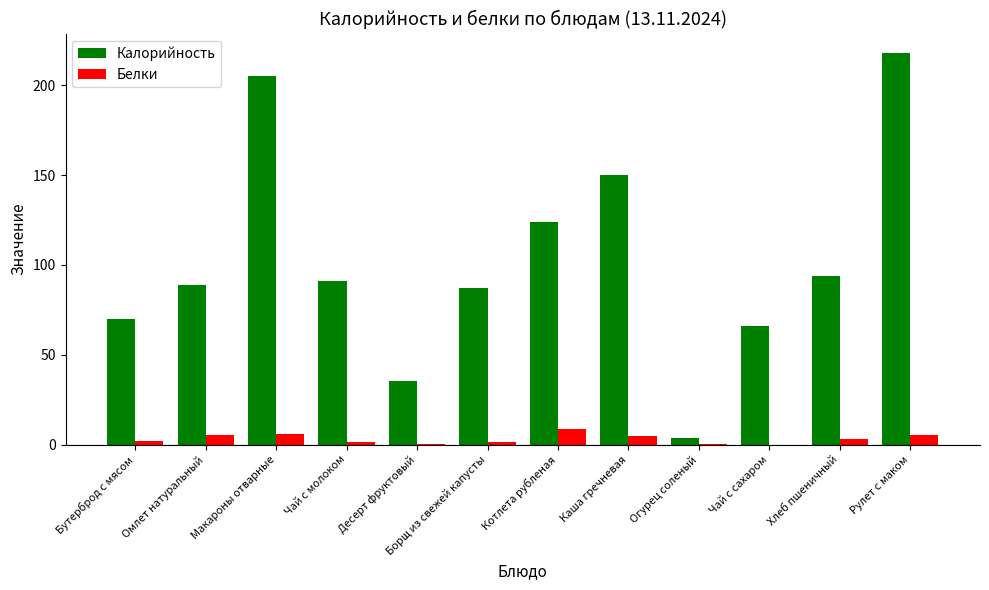

What is the total value across all series at Котлета рубленая?

132.4